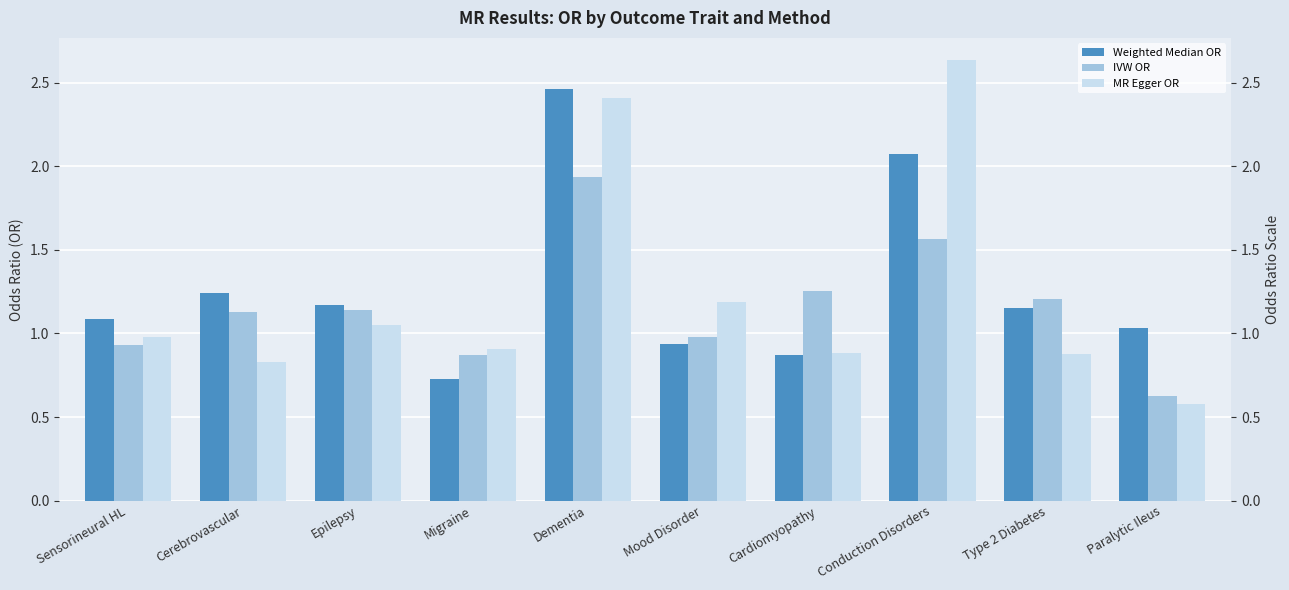

Reading left to right, extract all data points from this chart.

Weighted Median OR: Sensorineural HL=1.1	Cerebrovascular=1.2	Epilepsy=1.2	Migraine=0.7	Dementia=2.5	Mood Disorder=0.9	Cardiomyopathy=0.9	Conduction Disorders=2.1	Type 2 Diabetes=1.2	Paralytic Ileus=1.0
IVW OR: Sensorineural HL=0.9	Cerebrovascular=1.1	Epilepsy=1.1	Migraine=0.9	Dementia=1.9	Mood Disorder=1.0	Cardiomyopathy=1.3	Conduction Disorders=1.6	Type 2 Diabetes=1.2	Paralytic Ileus=0.6
MR Egger OR: Sensorineural HL=1.0	Cerebrovascular=0.8	Epilepsy=1.0	Migraine=0.9	Dementia=2.4	Mood Disorder=1.2	Cardiomyopathy=0.9	Conduction Disorders=2.6	Type 2 Diabetes=0.9	Paralytic Ileus=0.6